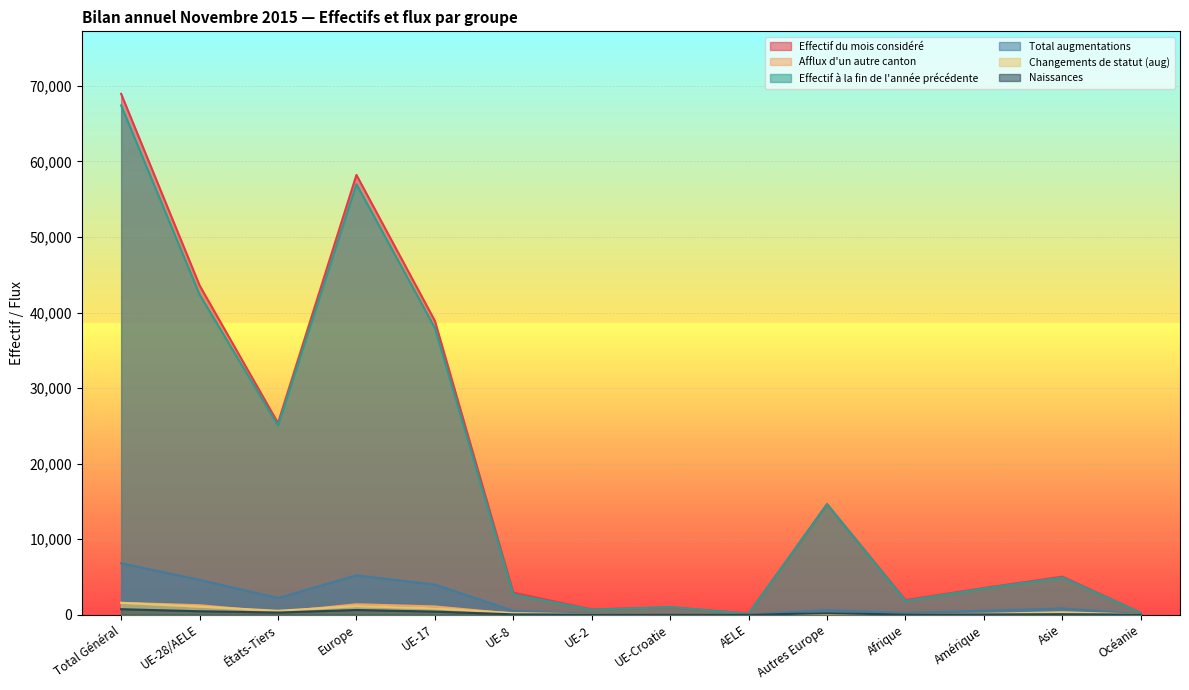

Which series changed the most between UE-17 and Amérique?

Effectif du mois considéré